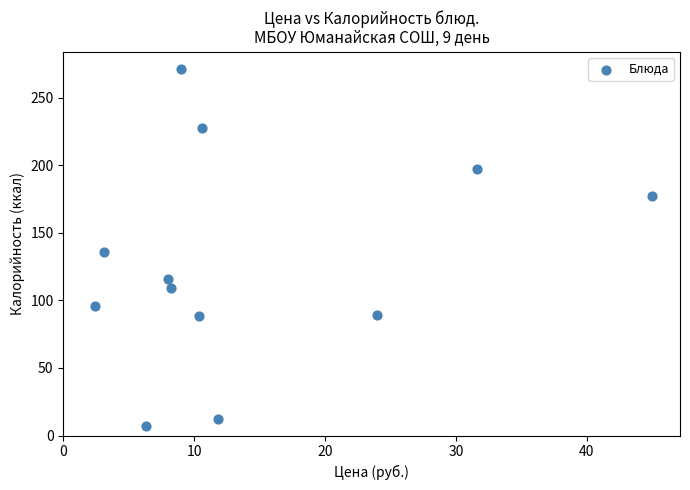

What is the range of X values (max minus min)?

42.5